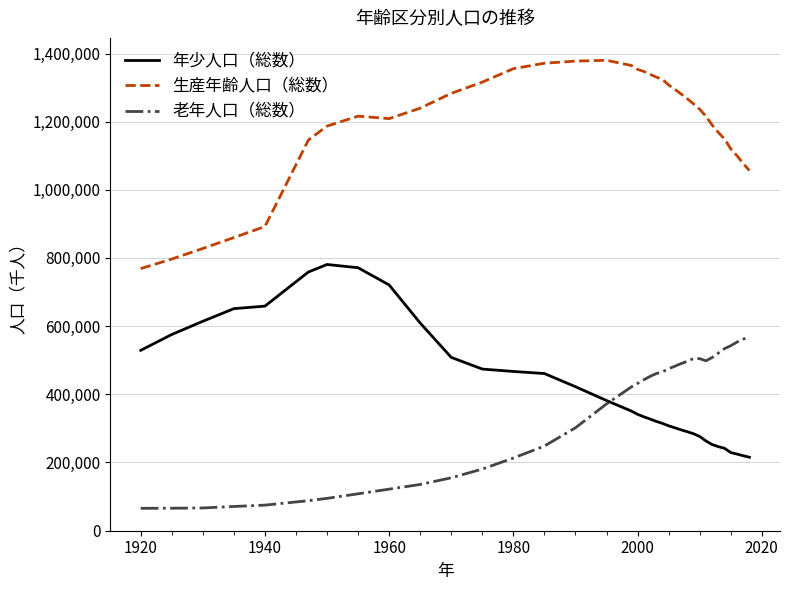

Which series has the largest total across all categories?

生産年齢人口（総数）